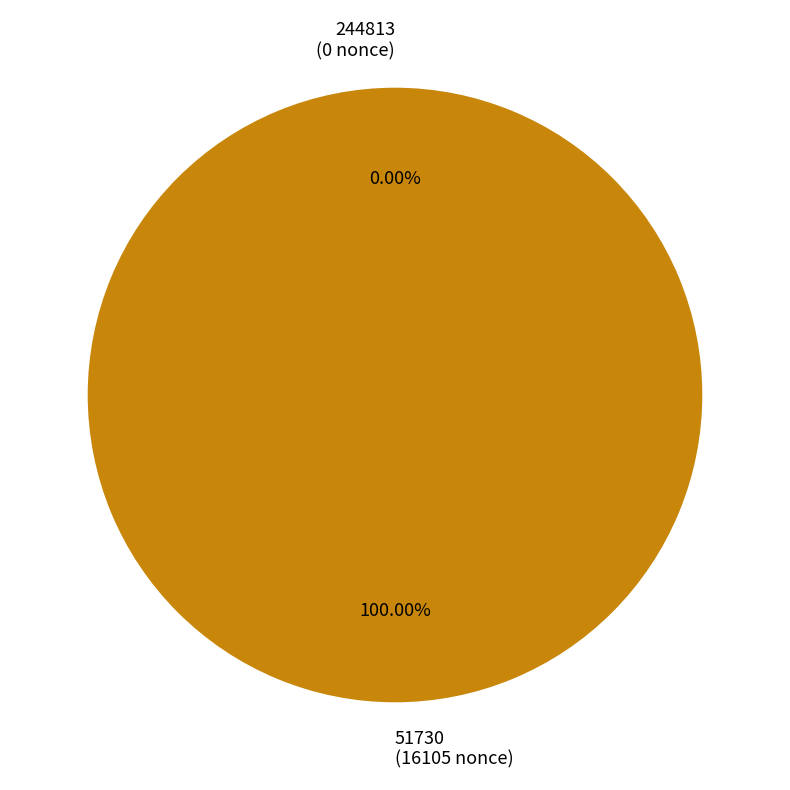

What is the total percentage of 244813 and 51730?

100.0%